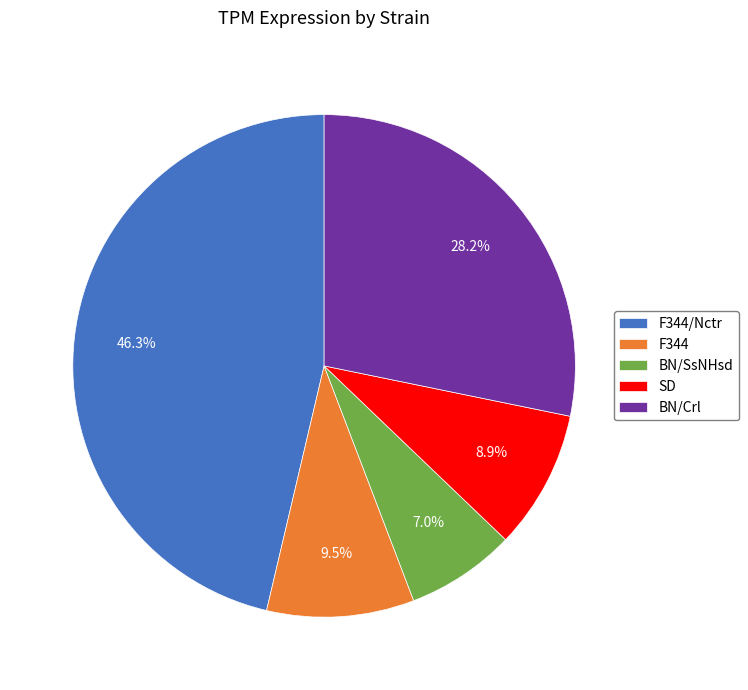

To the nearest percent, what is the difference between the largest and smallest slice percentages?

39%